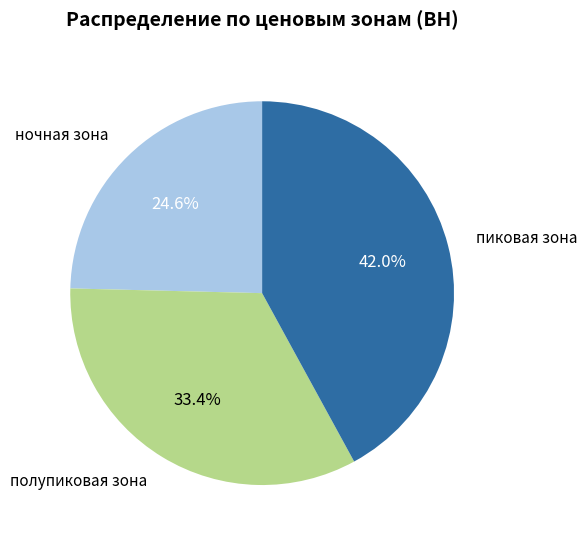

Is there a majority slice in this chart?

No